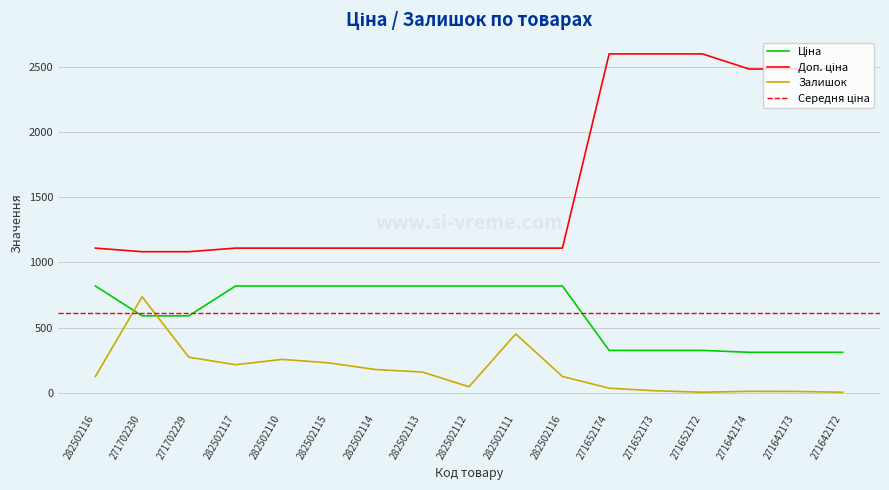

After their last crossing, which series has the higher values: Ціна or Залишок?

Ціна